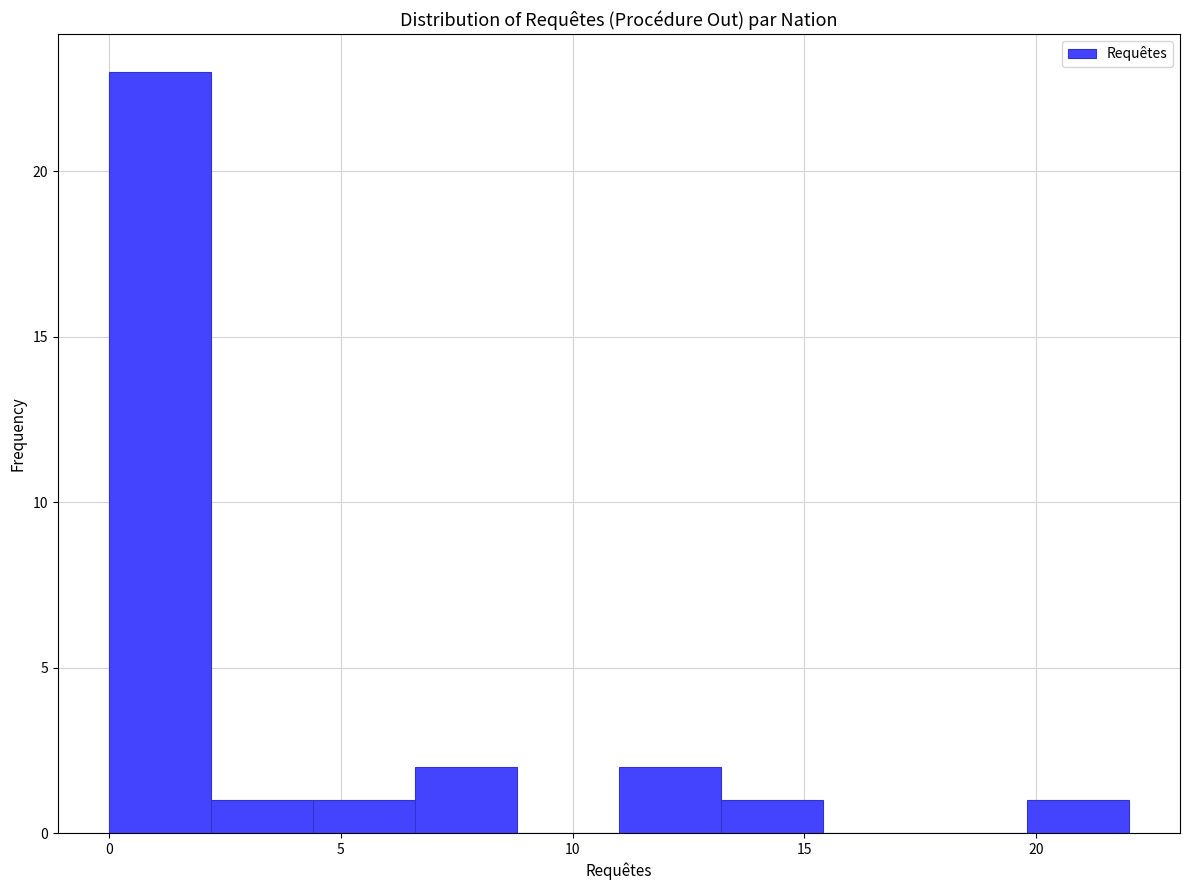

Over which range of the x-axis is the bar tallest?

0.0 to 2.2